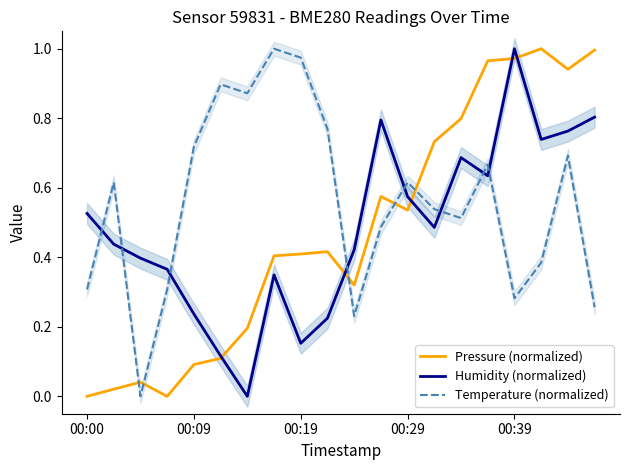

What is the value of the Humidity (normalized) point at the 13th from the left?

0.6